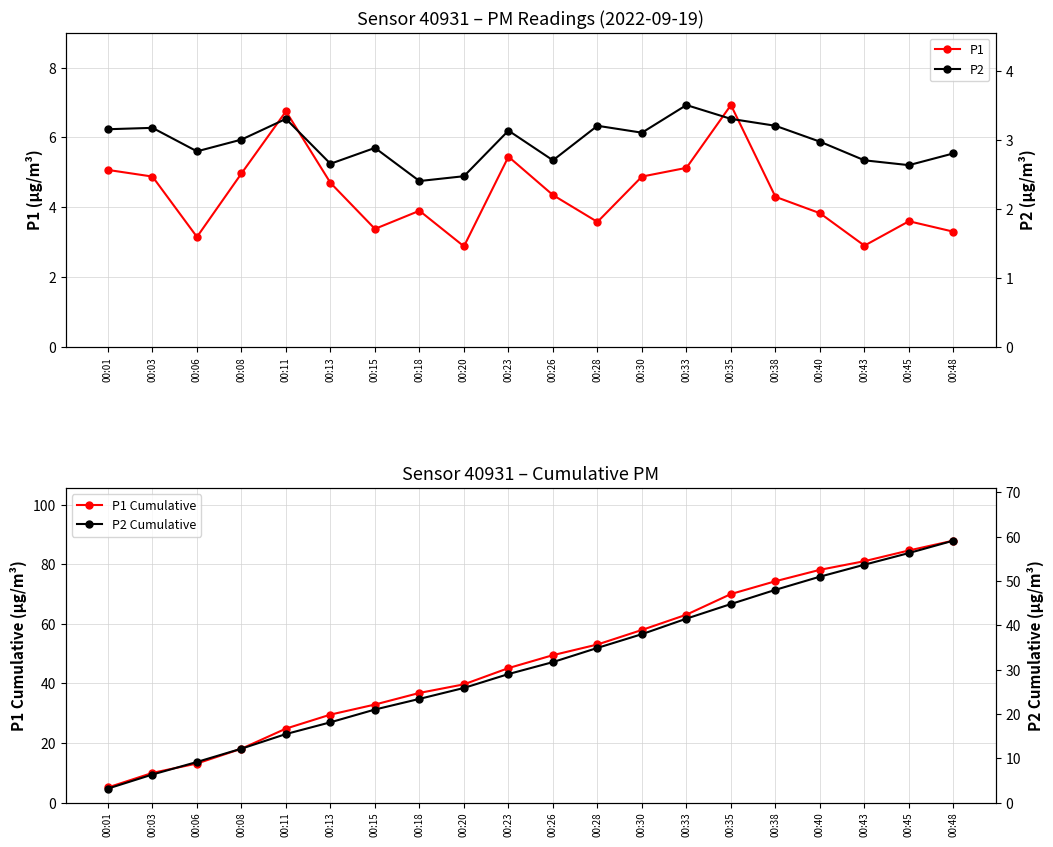

Count the number of categories in the chart.

20